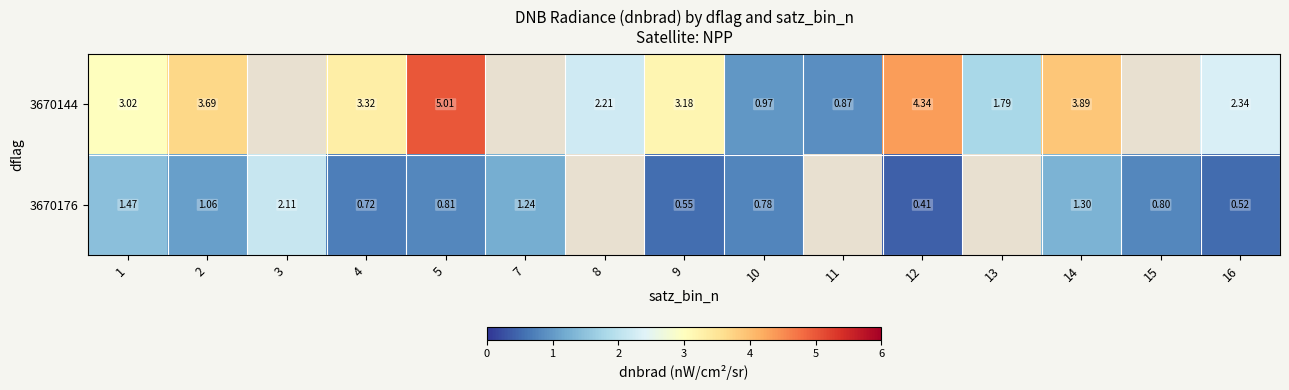

The 3670176 series shows 1.2 at 7. True or false?

True